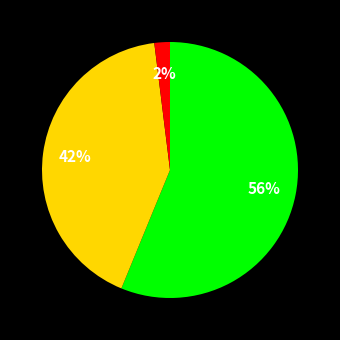

To the nearest percent, what is the average slice percentage?

33%